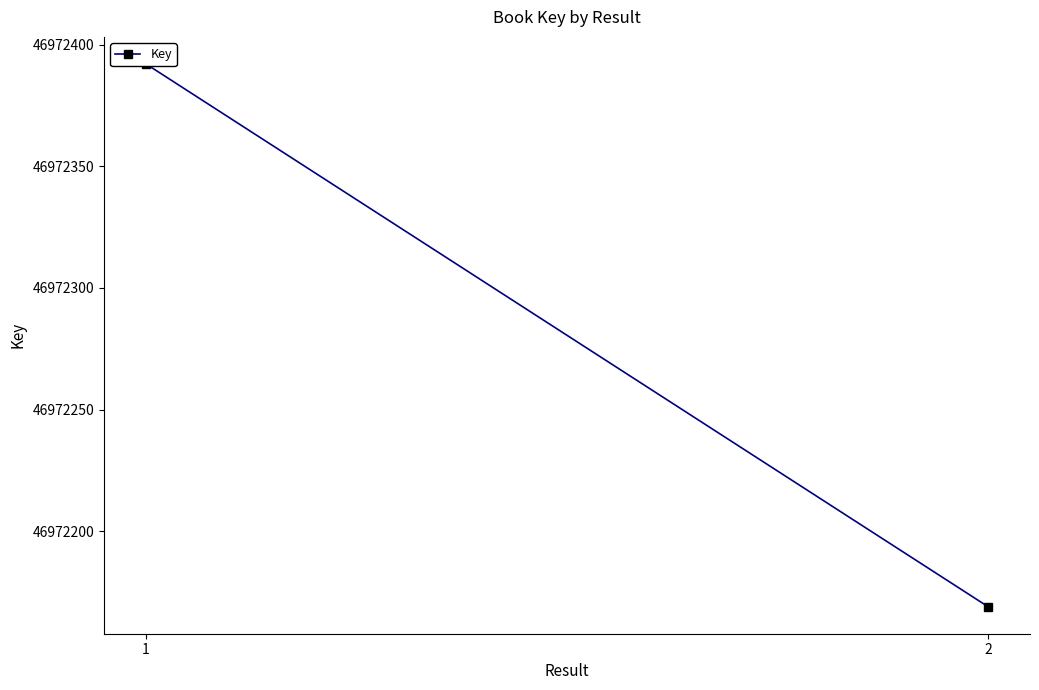

Which label corresponds to the smallest value in the chart?

2